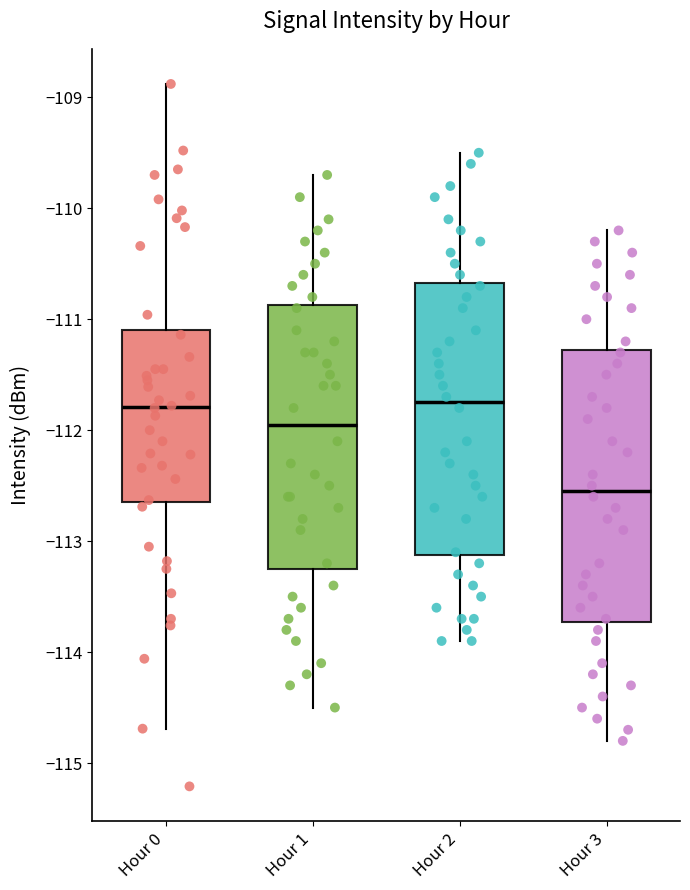

Where is the lower edge of the box for Hour 0 on the y-axis? The values are not printed on the chart, so give them approximately, as read against the axis.

-112.6